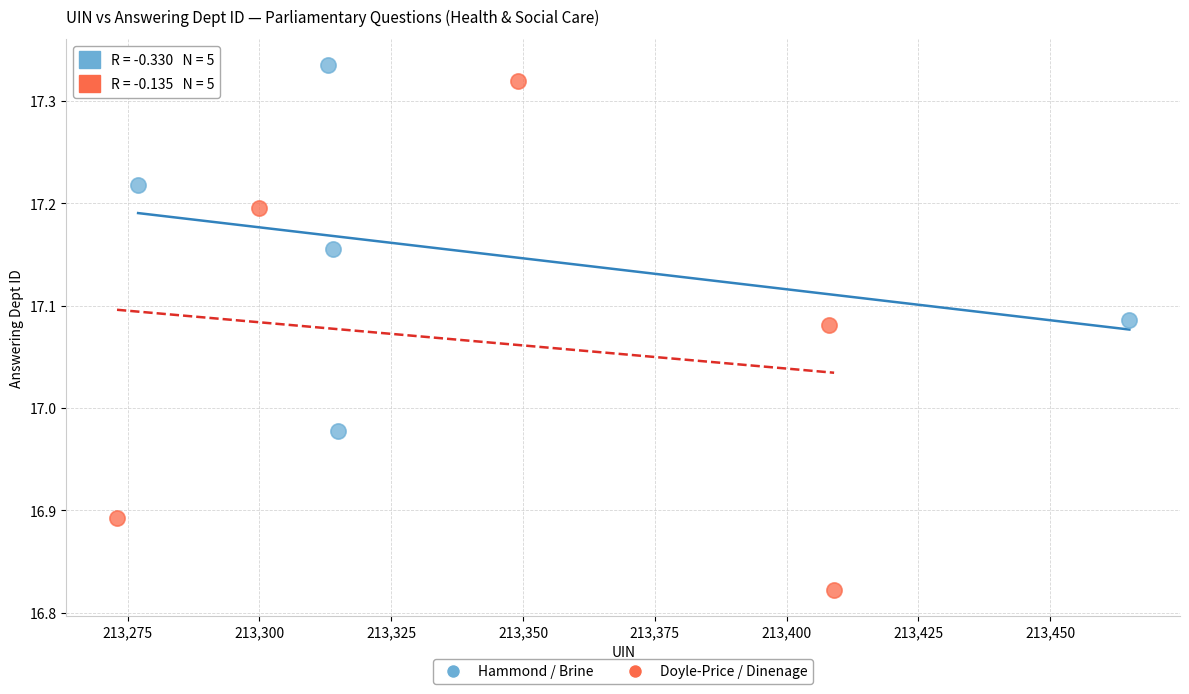

Which series has the widest spread of Y values?

Hammond / Brine